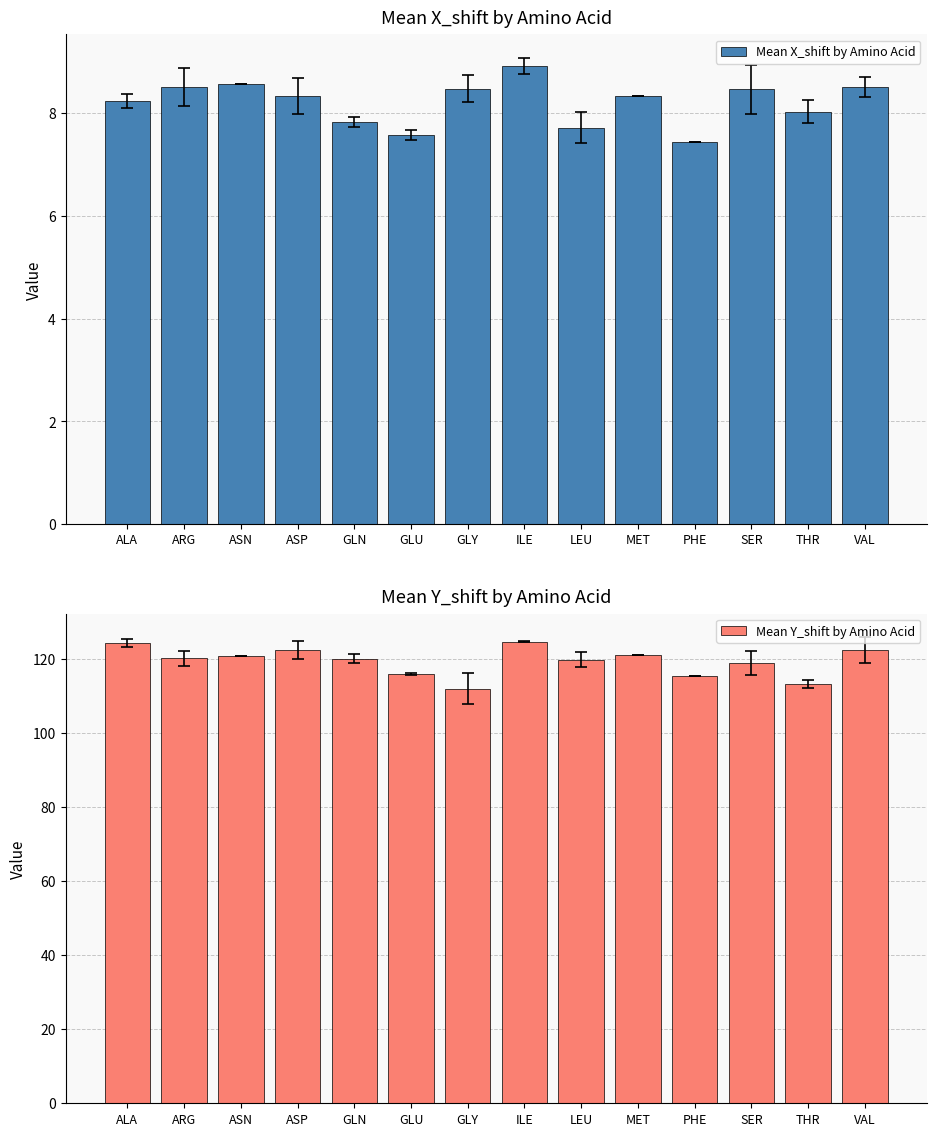

What is the difference between the maximum and minimum values in the Mean Y_shift by Amino Acid series?

12.7